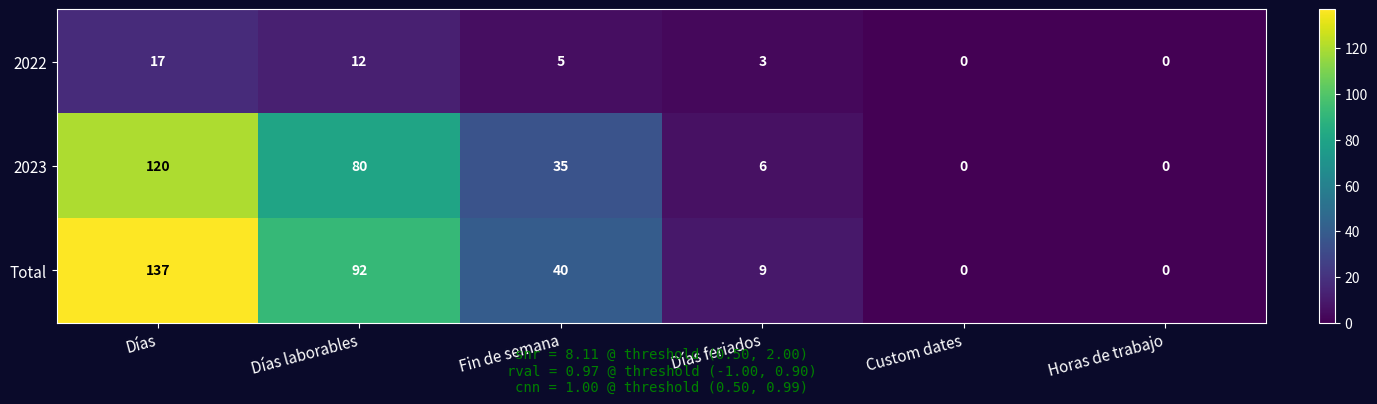

What is the total value across all series at Fin de semana?

80